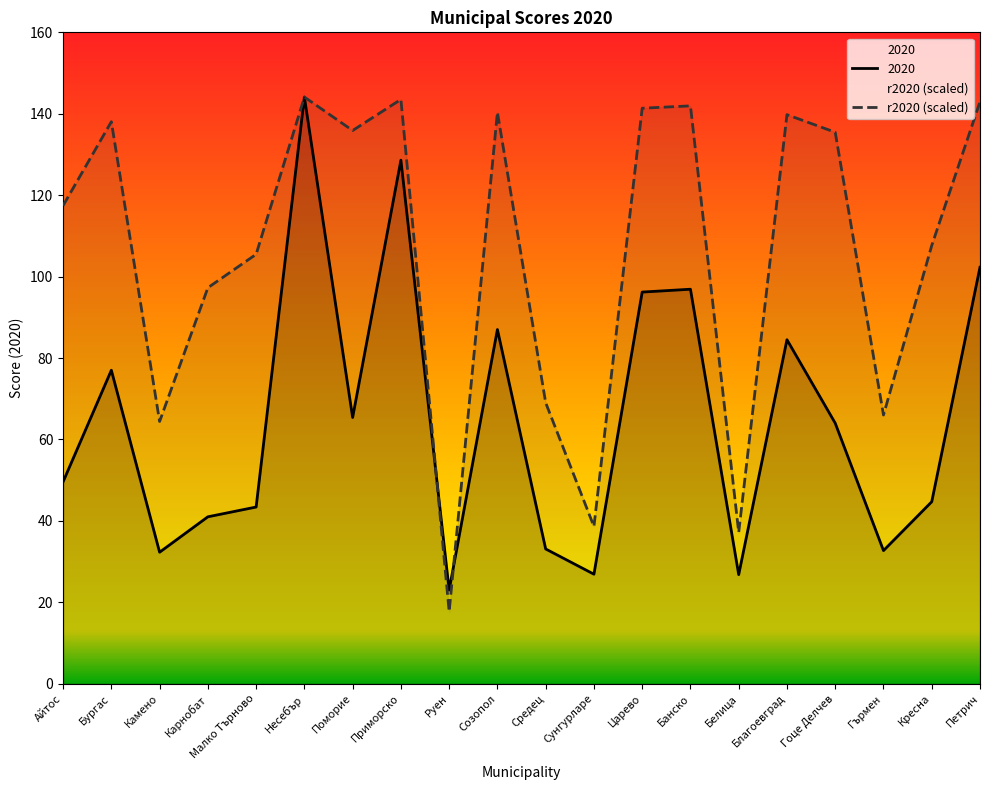

What is the sum of all r2020 values?

2124.2